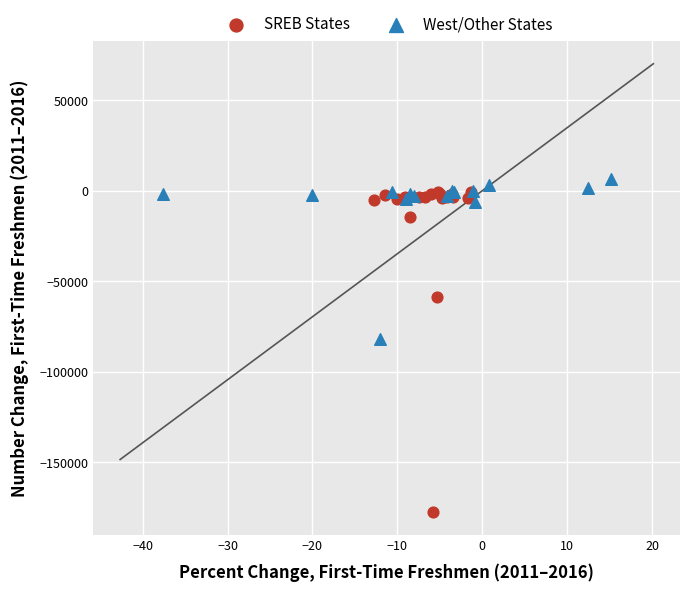

Which series has the widest spread of Y values?

SREB States